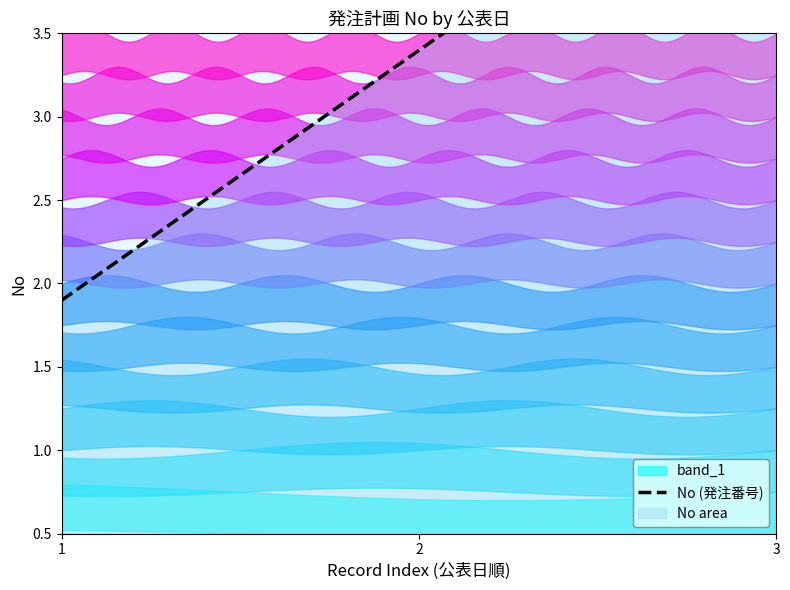

What is the average value?

2